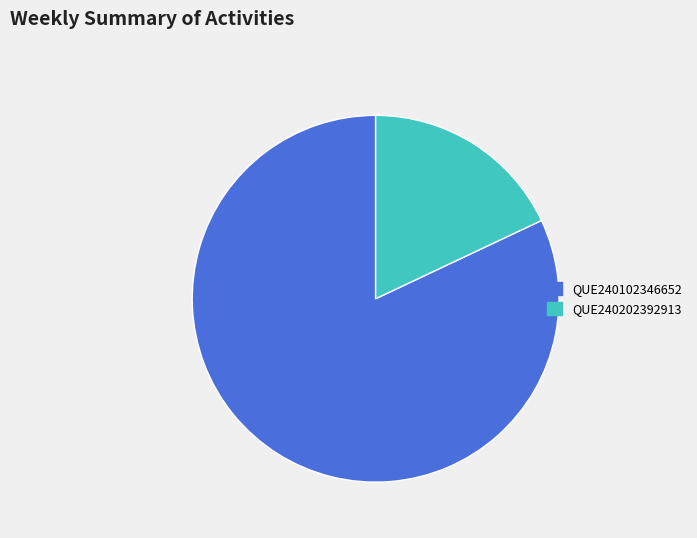

Count the number of slices in the pie.

2